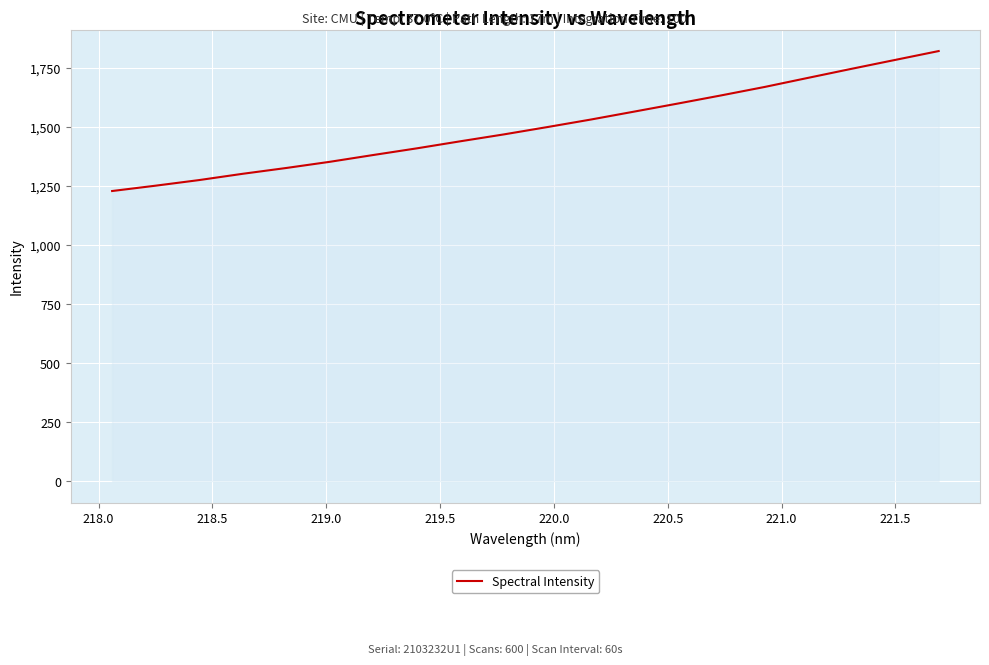

What is the difference between the second highest and minimum values?

555.0